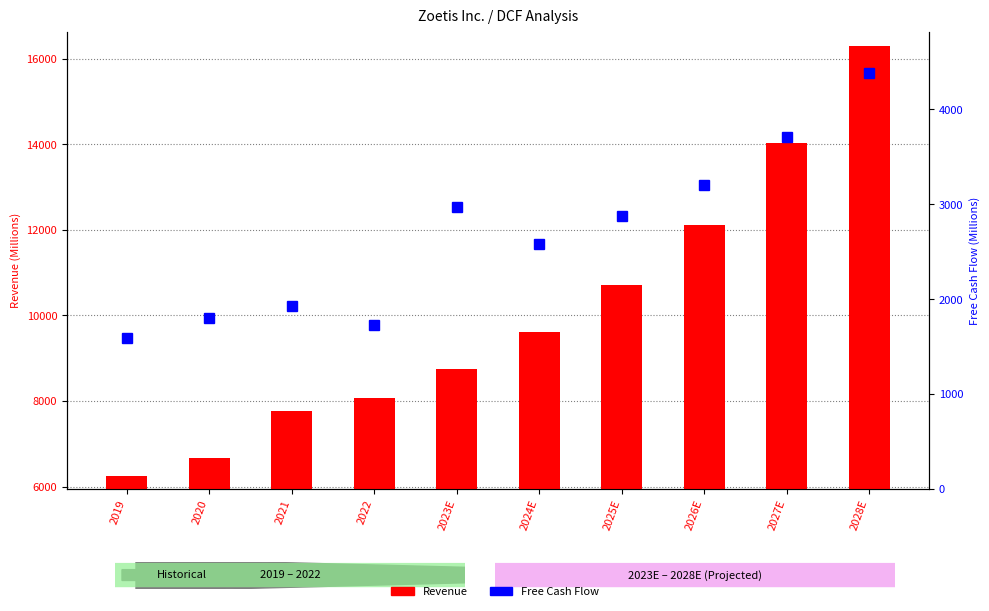

Is the value of Revenue at 2028E greater than the value of Free Cash Flow at 2028E?

Yes